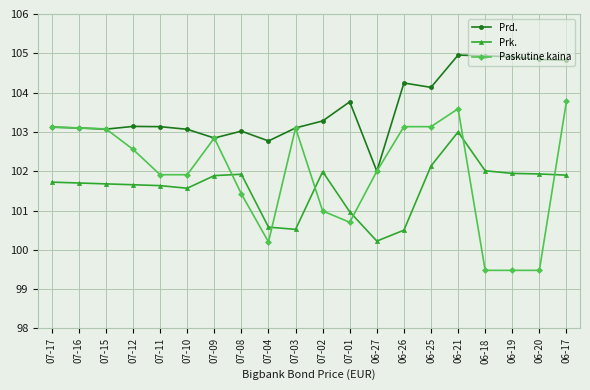

Which series has the largest total across all categories?

Prd.